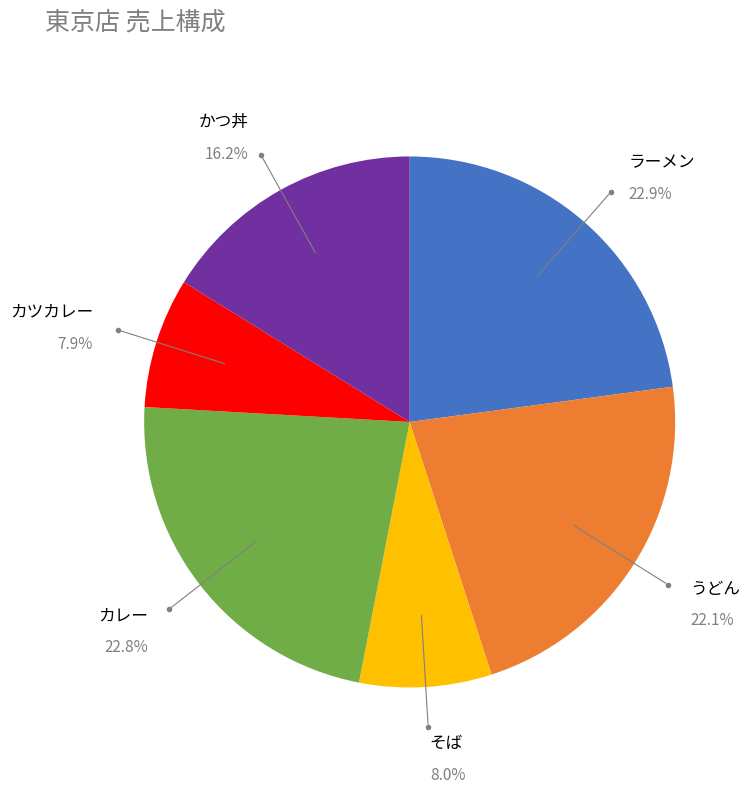

How many slices are in this pie chart?

6